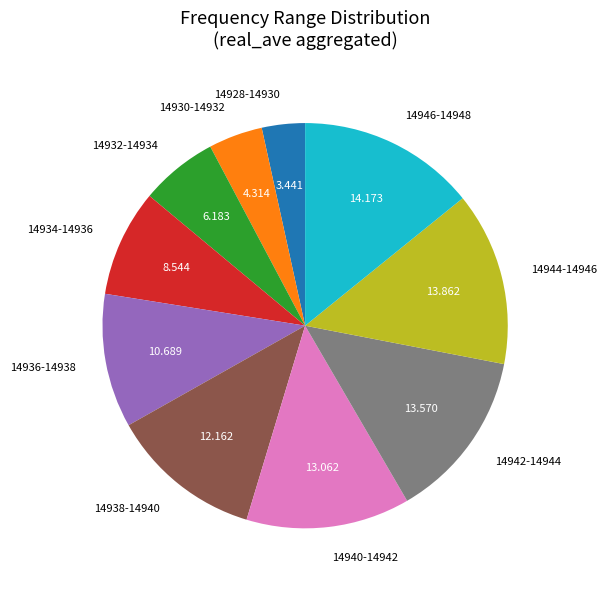

Does 14946-14948 represent more than half of the total?

No